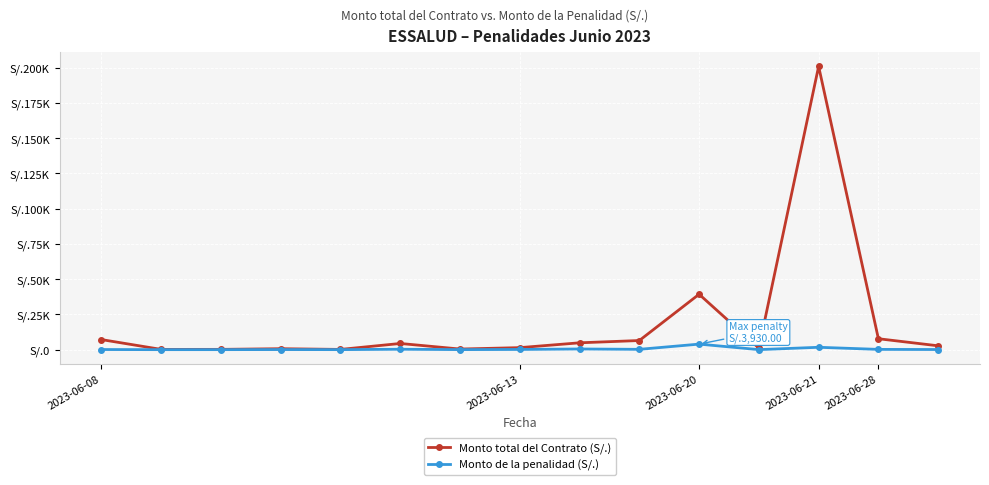

Which series has the widest spread of values?

Monto total del Contrato (S/.)